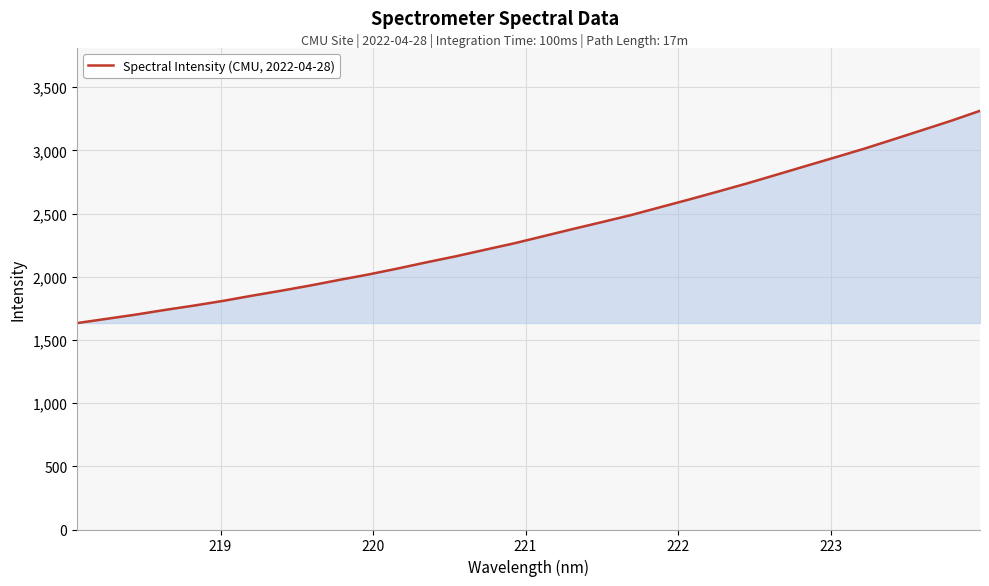

What is the difference between the maximum and minimum values?

1679.5